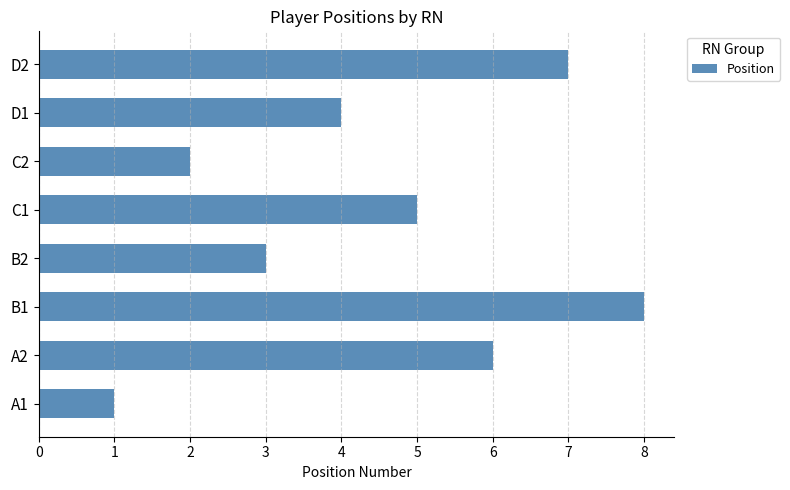

Rank the categories by value from highest to lowest.

B1, D2, A2, C1, D1, B2, C2, A1